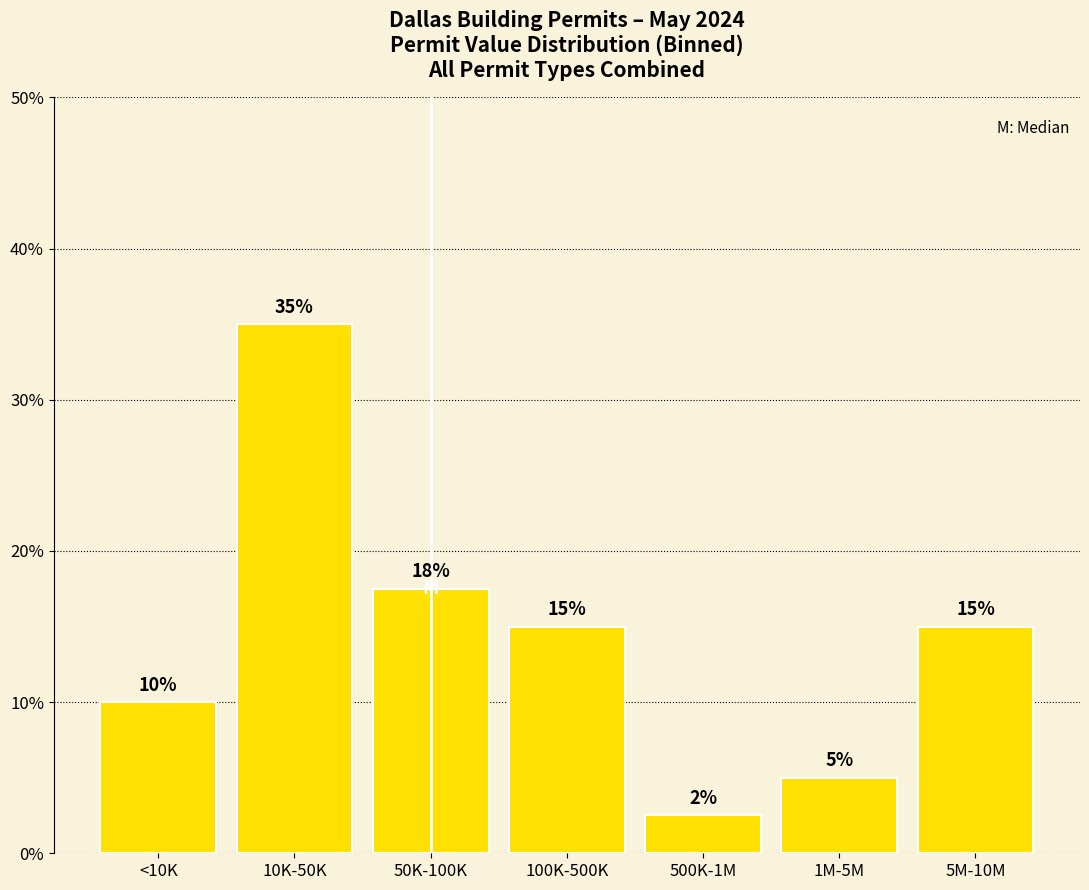

What is the label of the 6th bar from the left?

1M-5M